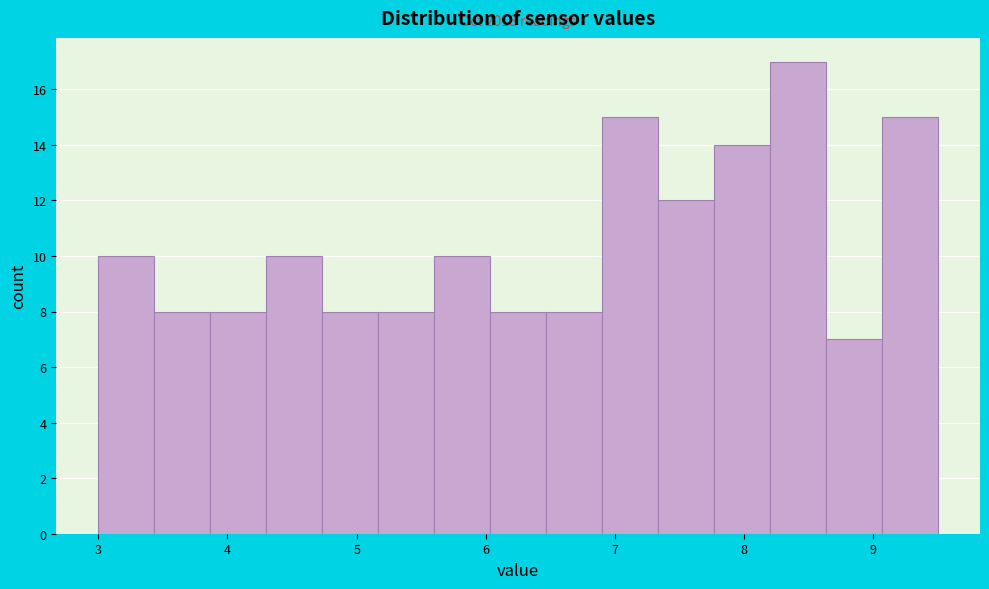

Which range on the x-axis has the tallest bar?

8.2 to 8.6